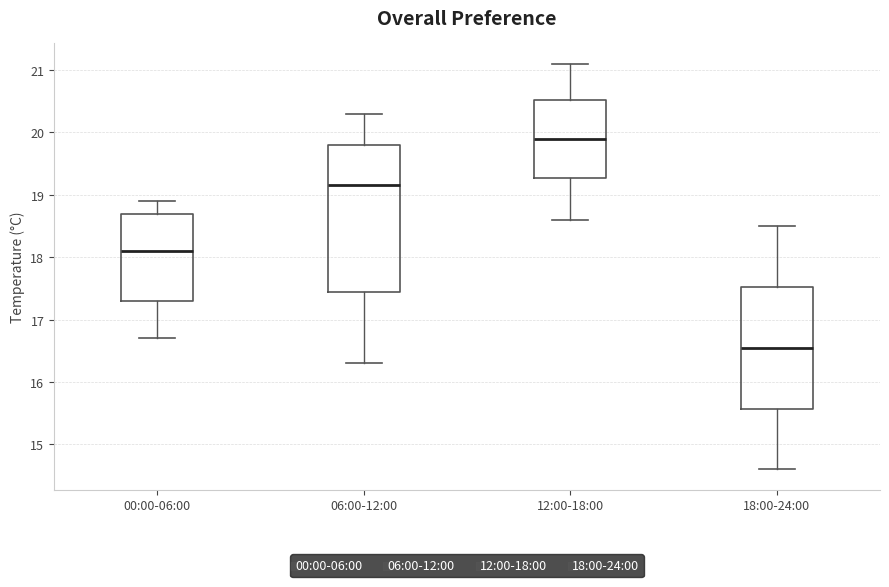

Comparing the boxes themselves (not the whiskers), which one is the tallest?

06:00-12:00